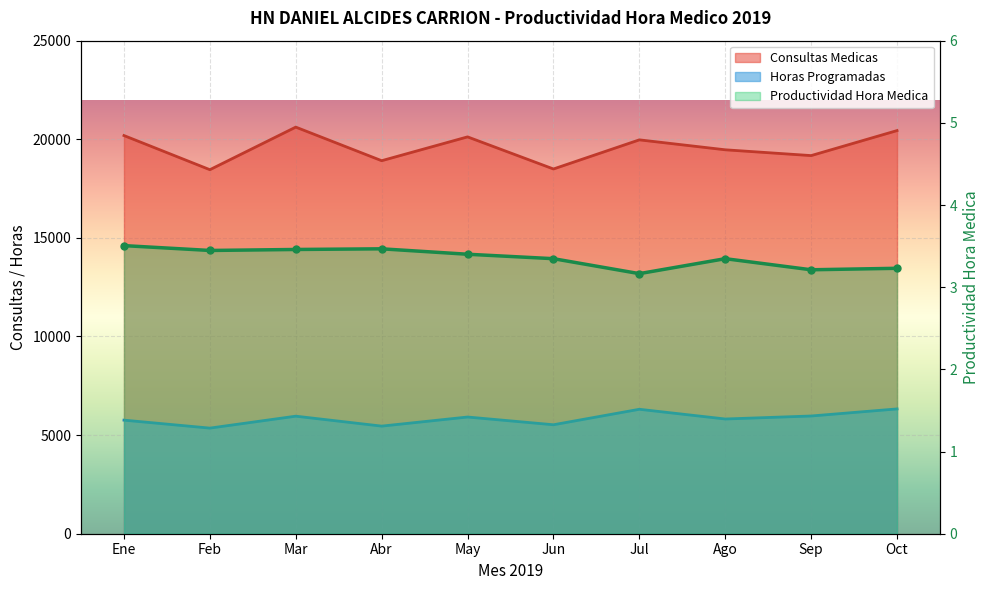

What is the spread (max minus min) of values at May?

20118.6